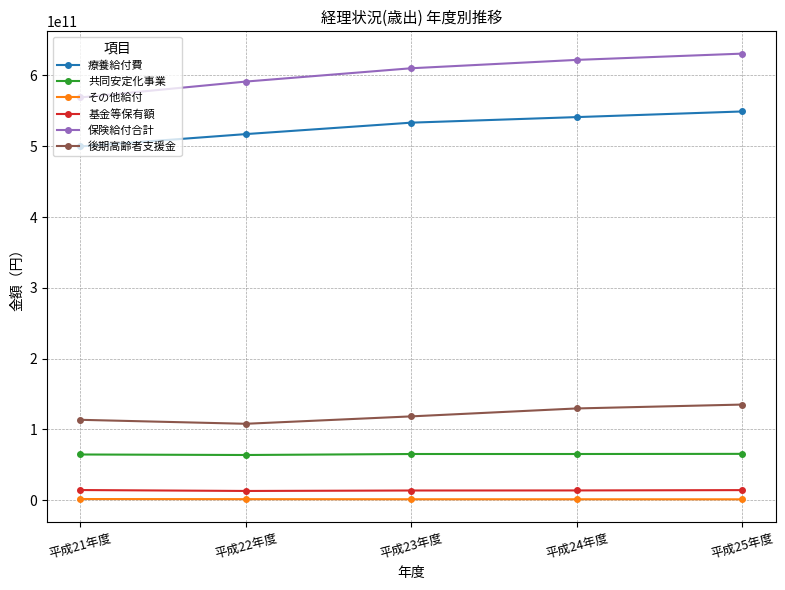

Does the chart display data point markers on the line(s)?

Yes